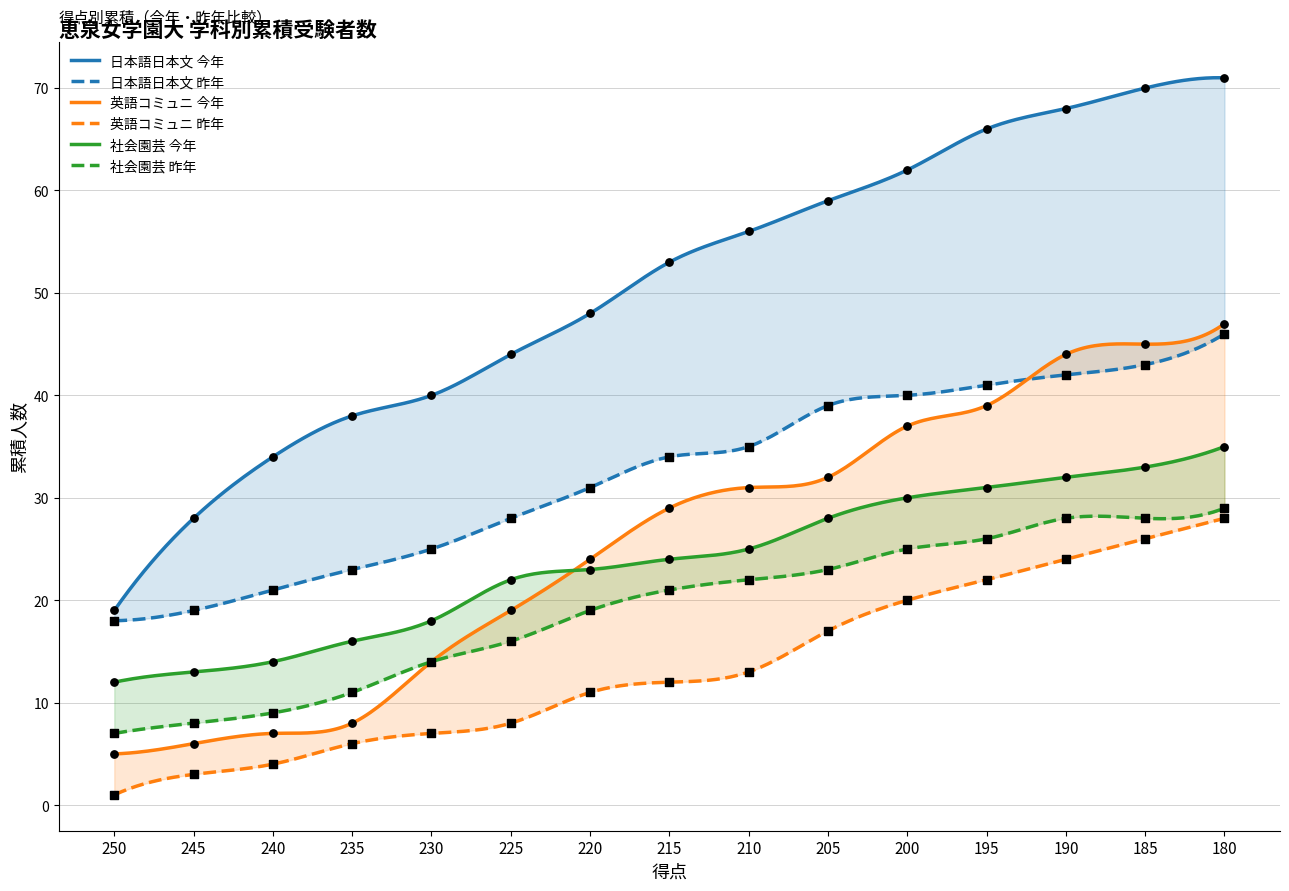

Which series reaches the minimum Y coordinate?

英語コミュニ_昨年